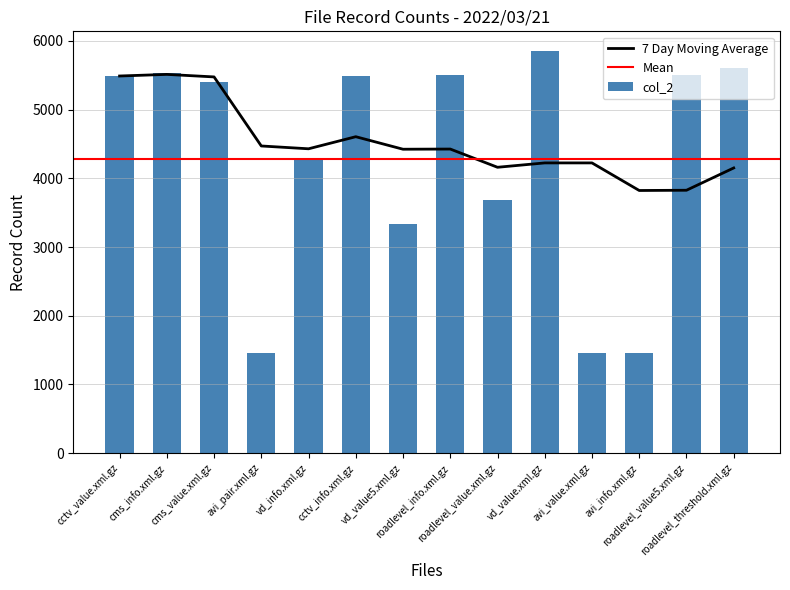

The value at cms_info.xml.gz is 5537. True or false?

True